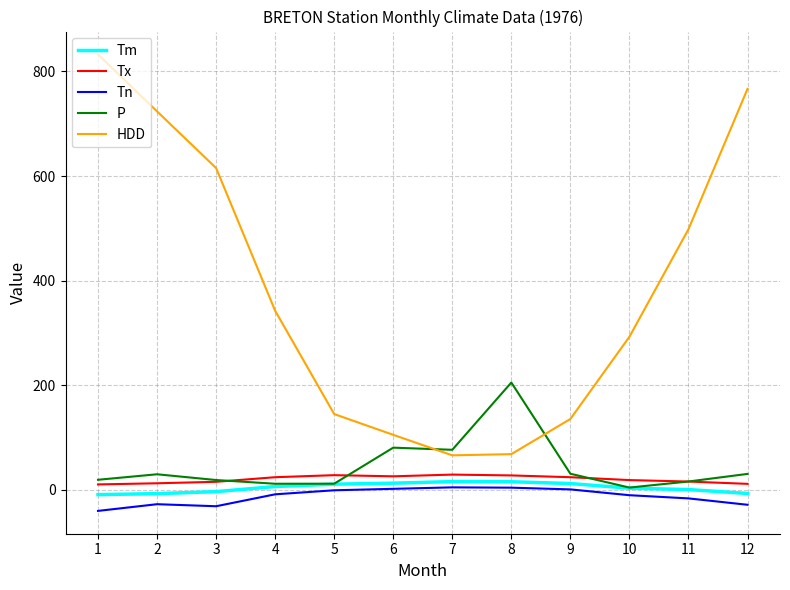

True or false: Tn and HDD intersect in this chart.

False